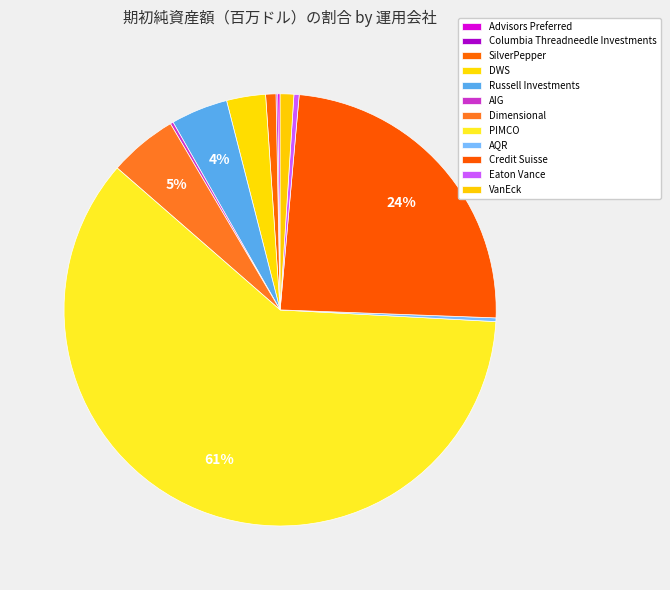

What is the change in value from DWS to AQR?

-616.9